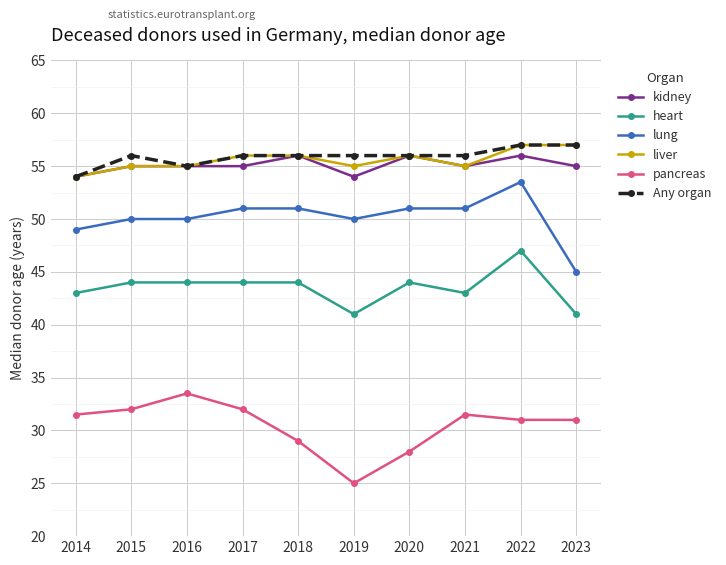

What is the minimum value shown in the chart?

25.0